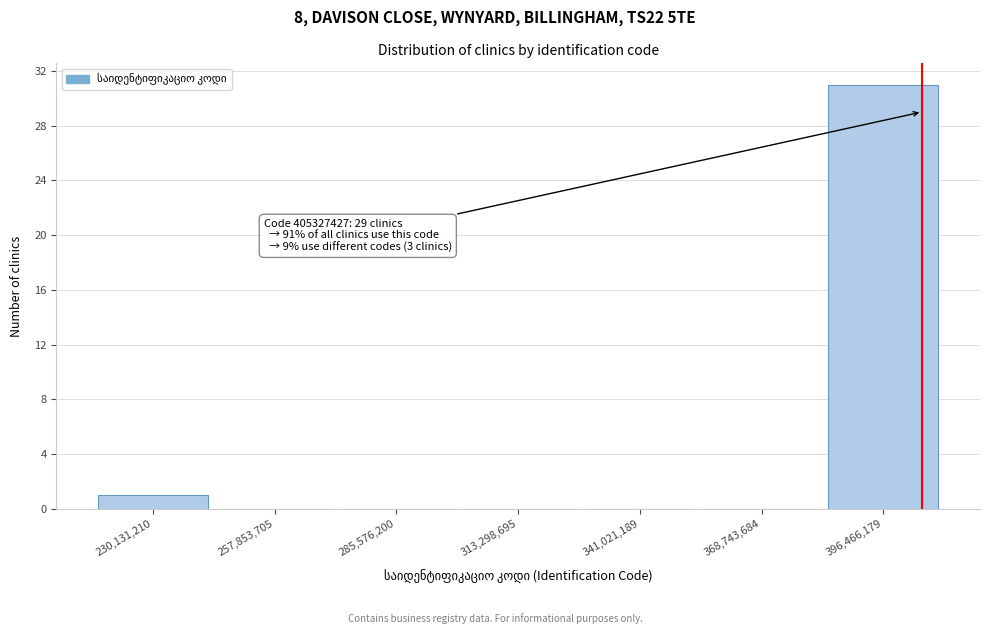

Which range on the x-axis has the tallest bar?

385000000 to 410000000